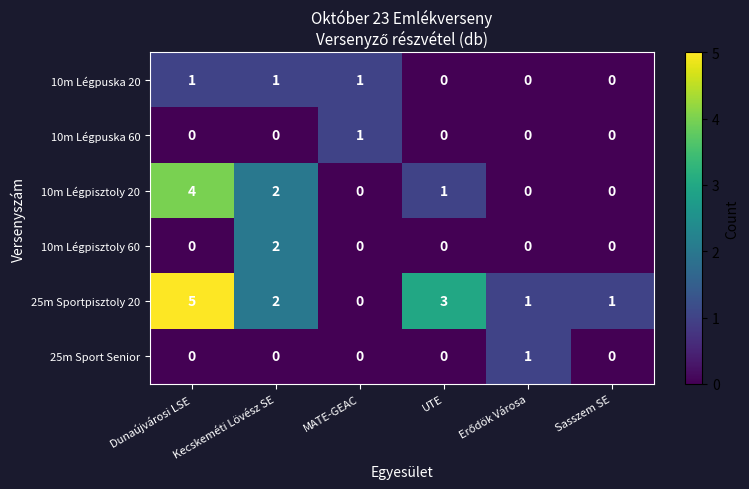

How many values in the 10m Légpisztoly 60 series exceed 0?

1